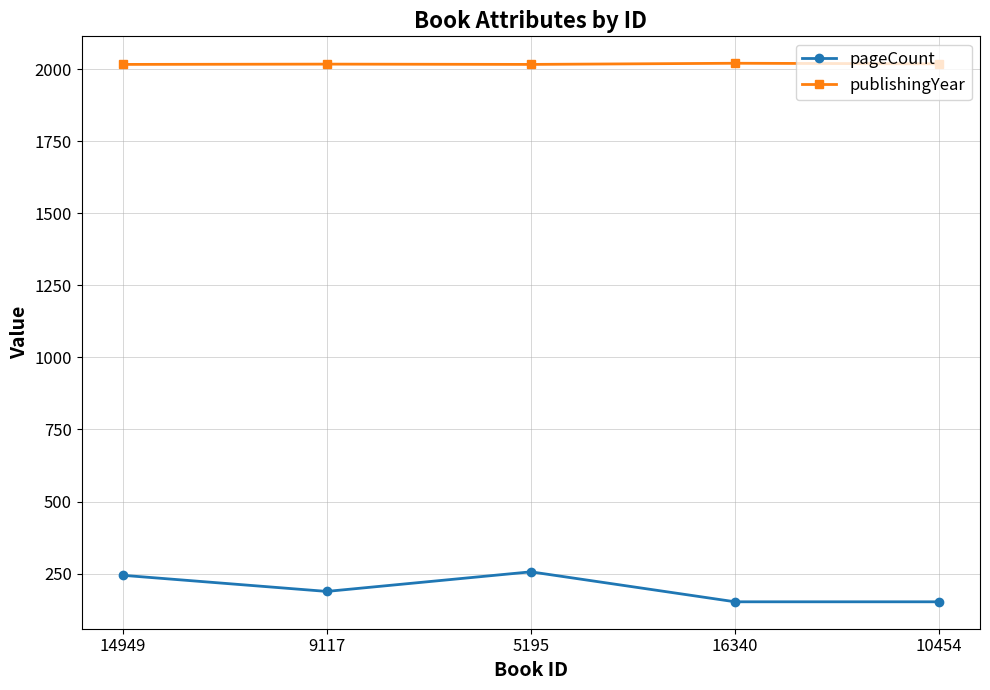

What is the label of the 1st point from the left?

14949